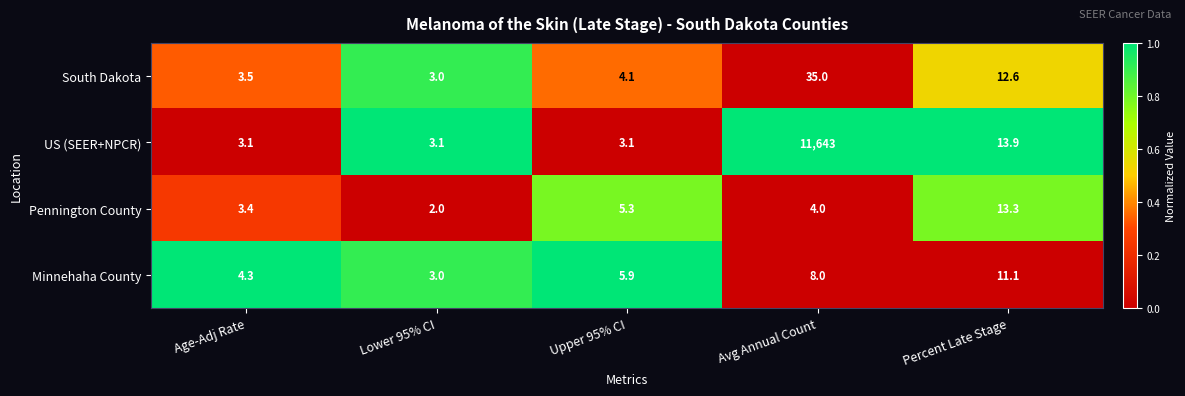

Between Lower 95% CI and Upper 95% CI, which series saw the biggest shift?

Pennington County